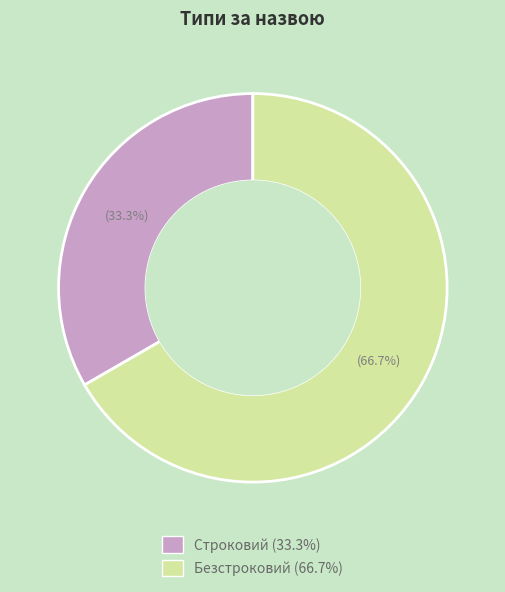

What portion of the pie excludes Безстроковий?

33.3%